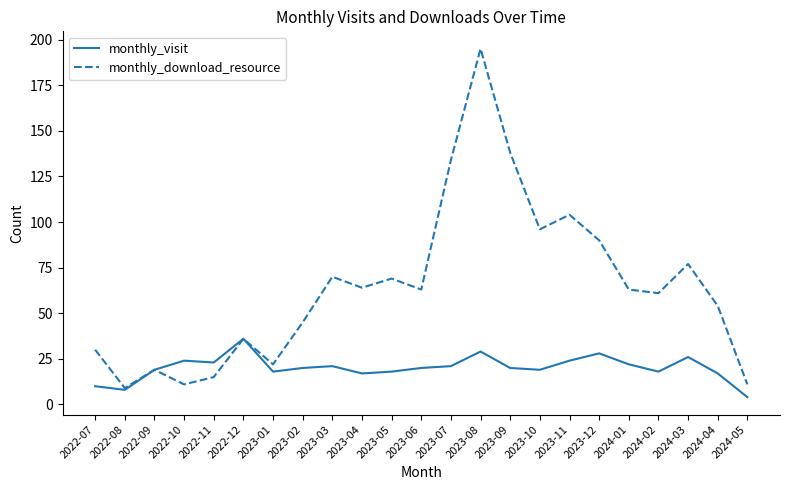

What position from the right is 2023-09?

9